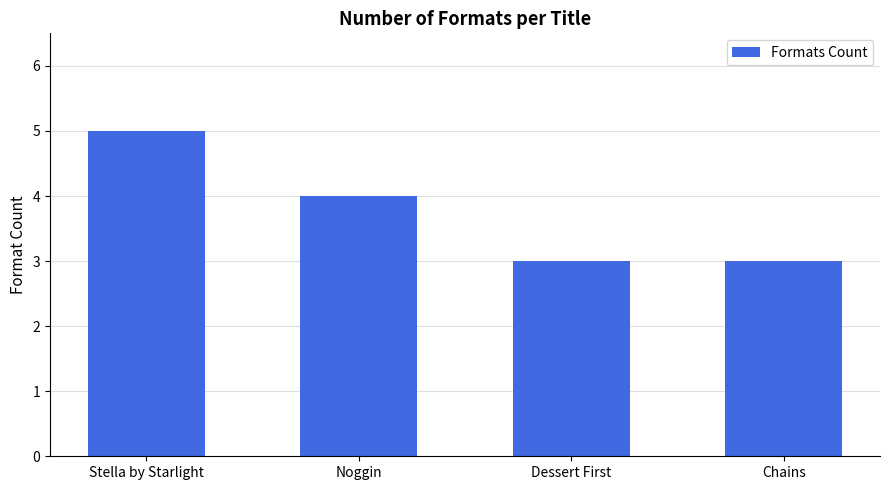

True or false: the data shows 5 at Noggin.

False